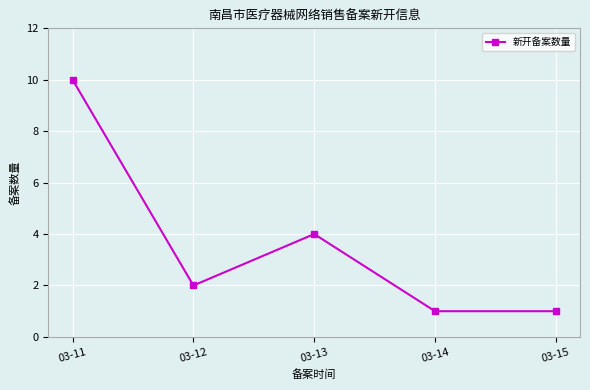

True or false: there are more than 0 points higher than both neighbors.

True